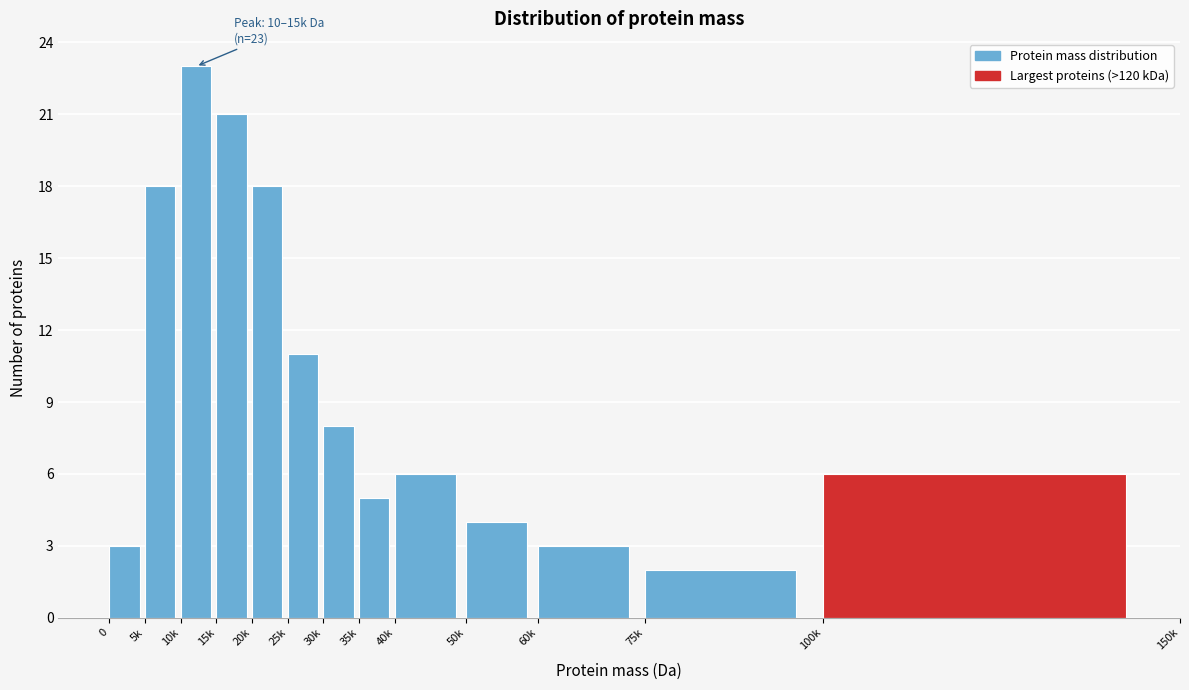

Reading left to right, list all the values displayed in this chart.

3	18	23	21	18	11	8	5	6	4	3	2	6